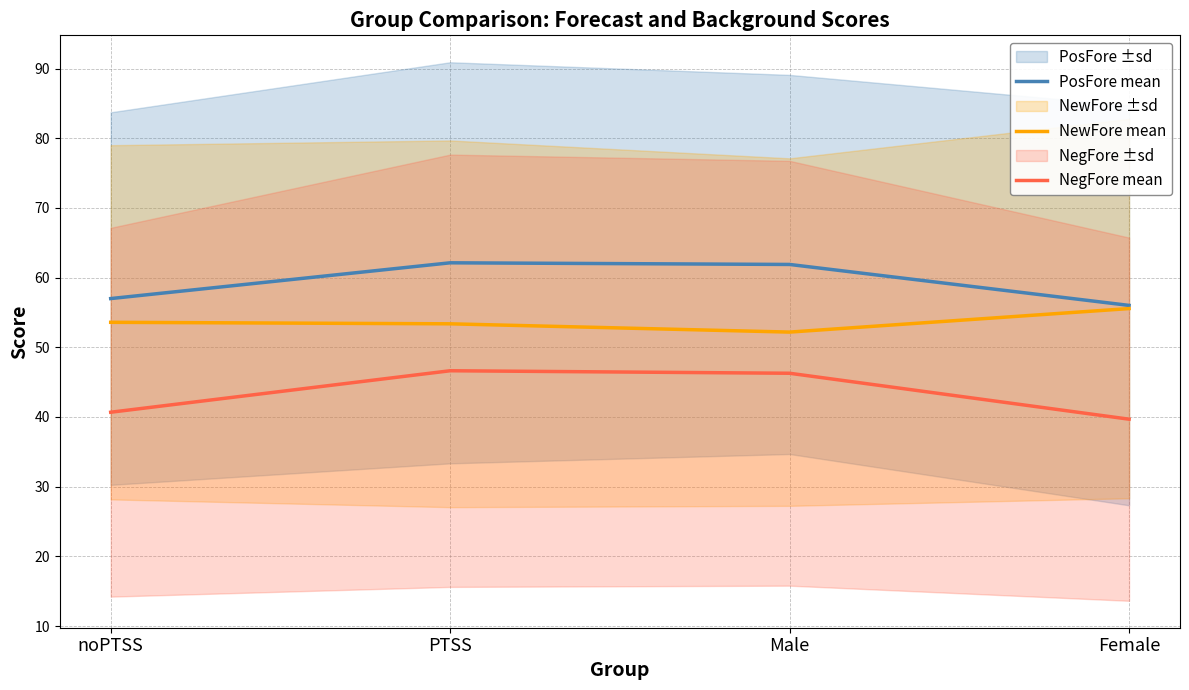

Reading left to right, transcribe all the data shown in this chart.

PosFore mean: noPTSS=57.0	PTSS=62.1	Male=61.9	Female=56.0
NewFore mean: noPTSS=53.6	PTSS=53.4	Male=52.2	Female=55.6
NegFore mean: noPTSS=40.7	PTSS=46.6	Male=46.3	Female=39.7